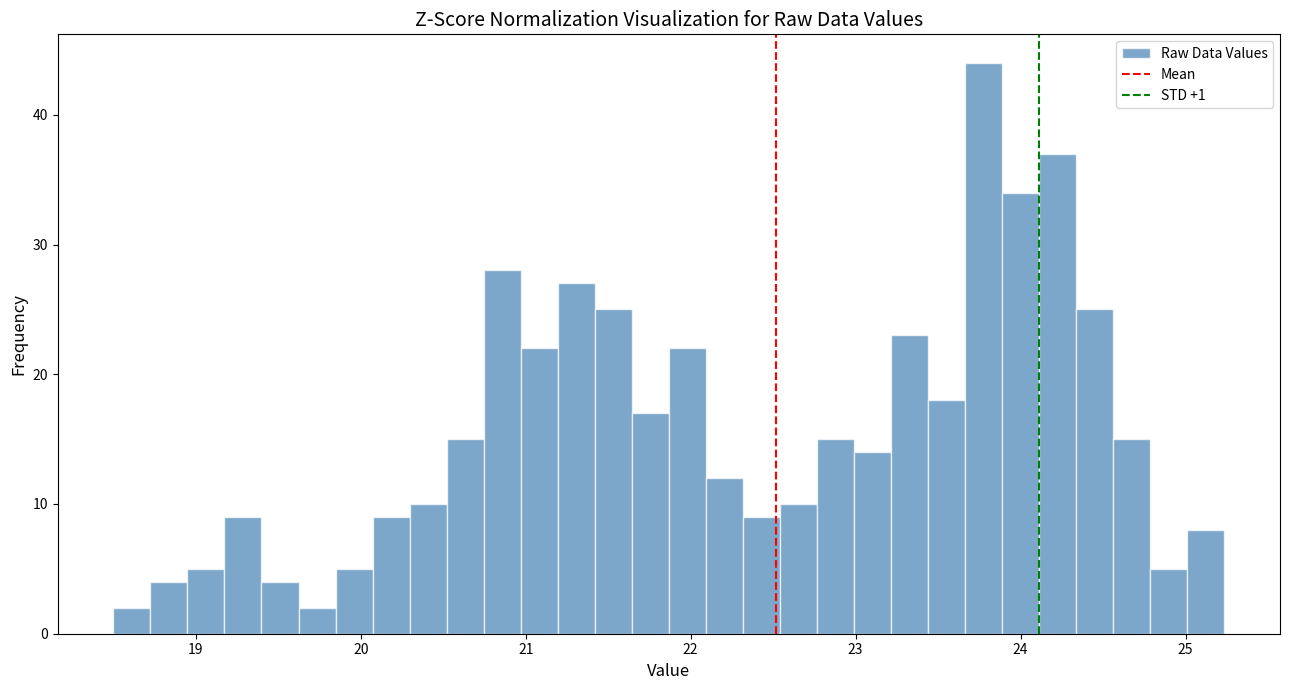

Around what value on the x-axis is the tallest bar? Give the approximate position of its centre, as read against the axis.

23.8